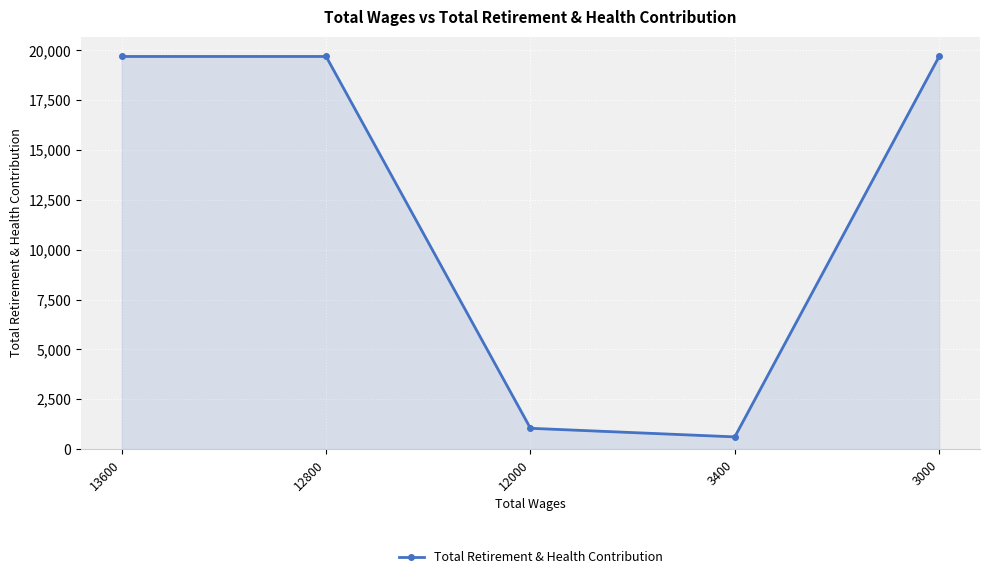

How many lines are shown in the chart?

1